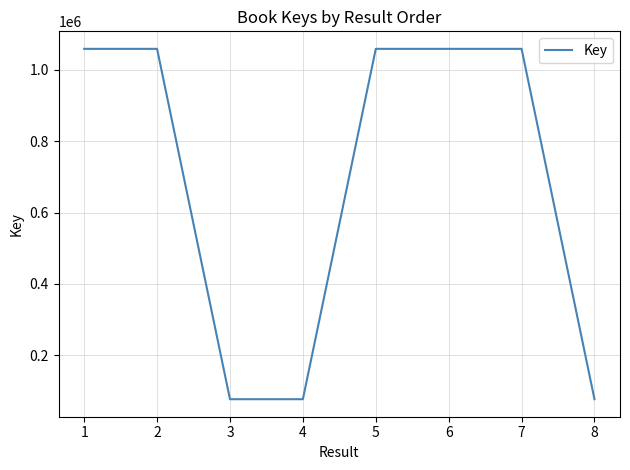

Is it true that the value at 5 is 1058504?

True